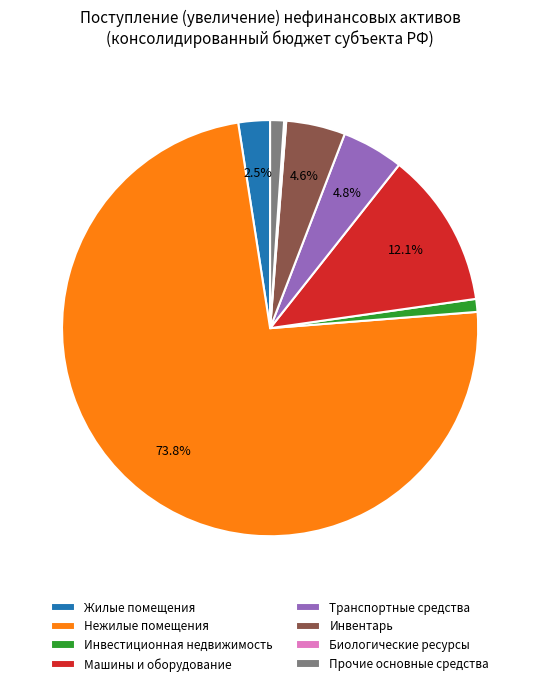

Which has a higher value, Нежилые помещения or Транспортные средства?

Нежилые помещения